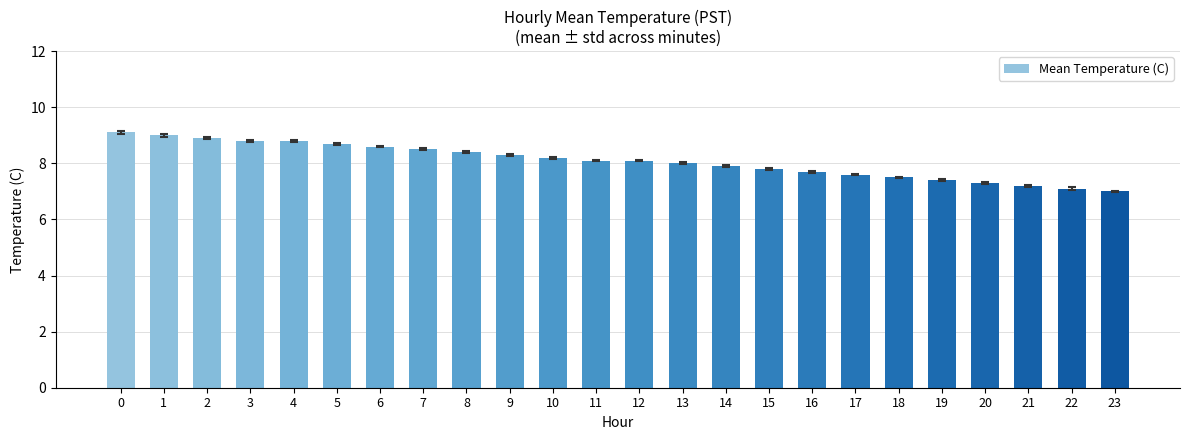

What is the maximum value shown in the chart?

9.1